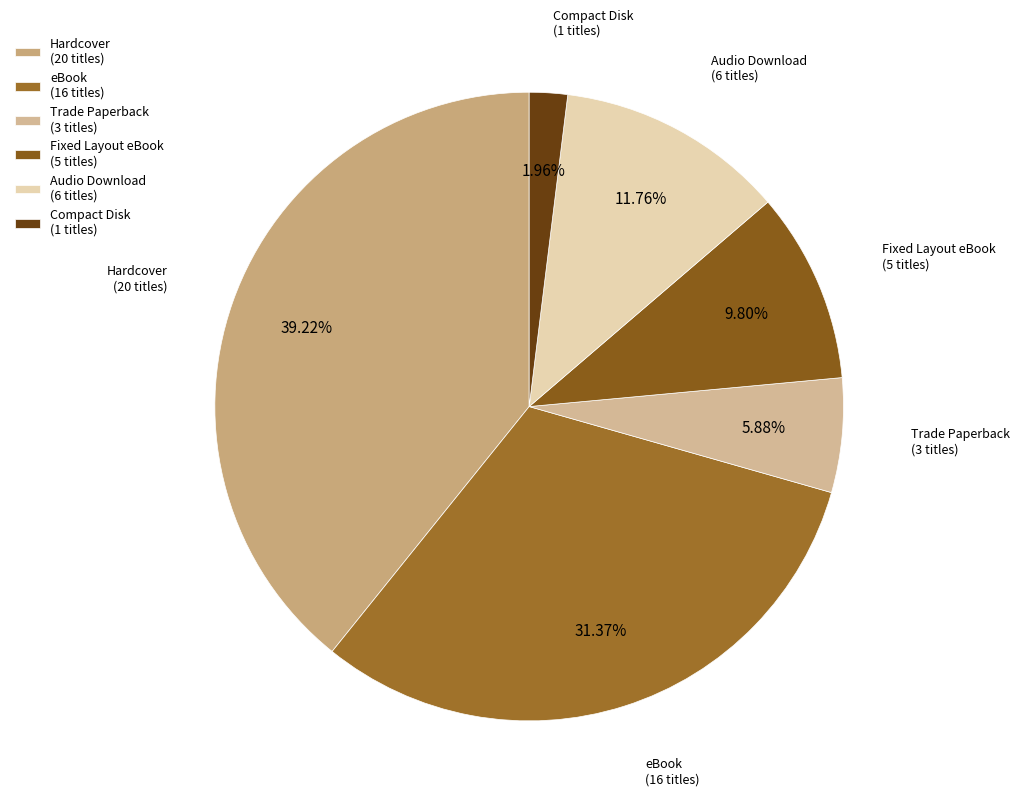

What portion of the pie excludes Trade Paperback?

94.1%